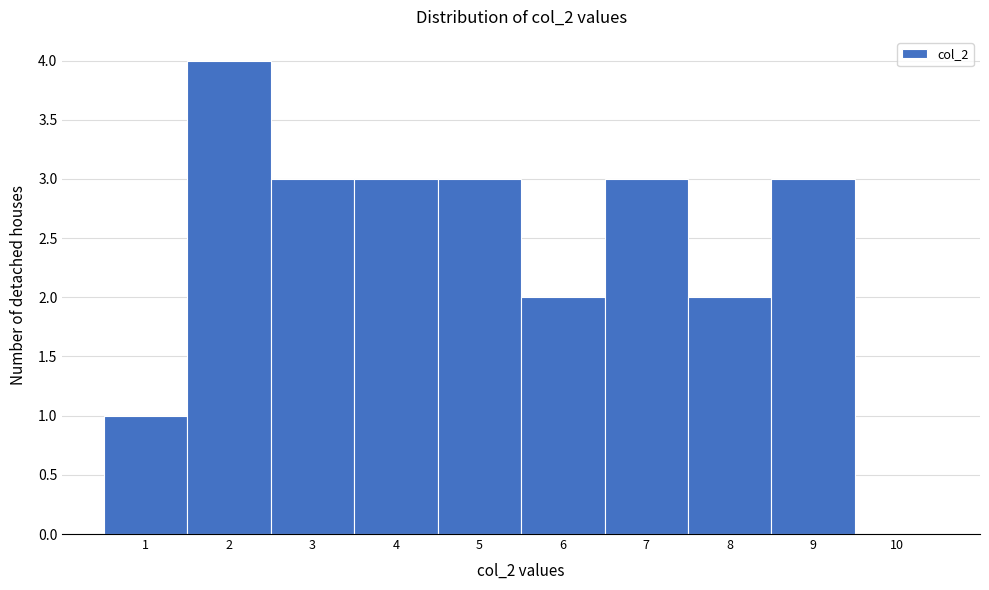

Reading left to right, transcribe all the data shown in this chart.

1=1	2=4	3=3	4=3	5=3	6=2	7=3	8=2	9=3	10=0